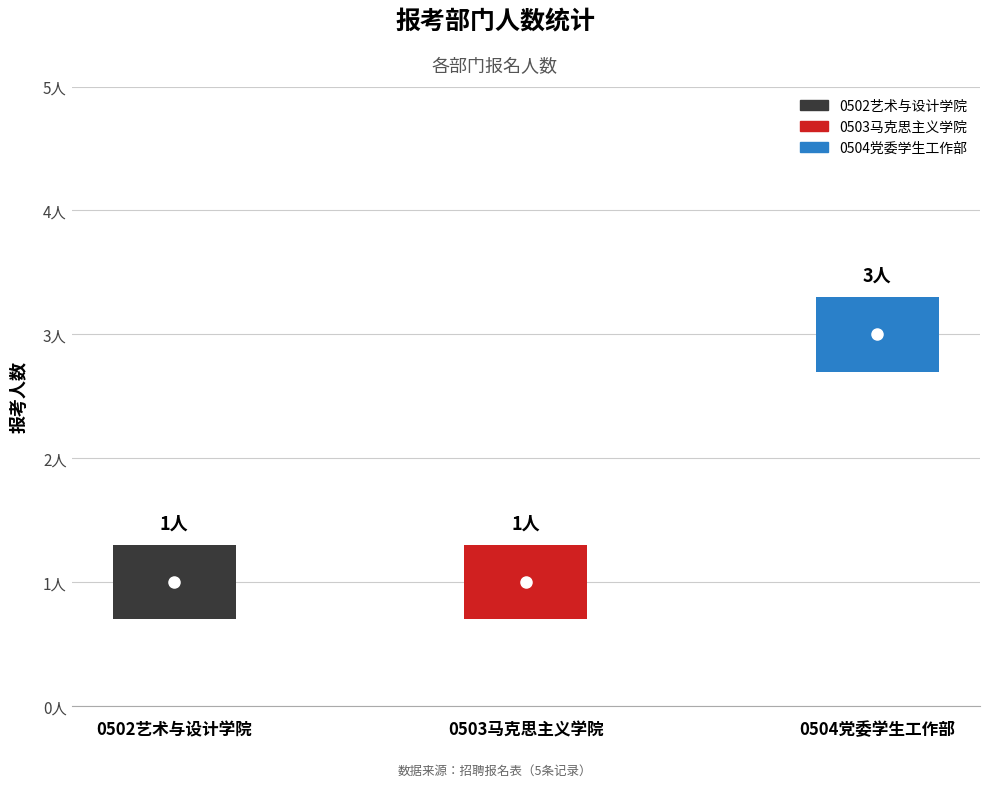

Where is the data nearest to the value 2?

0502艺术与设计学院